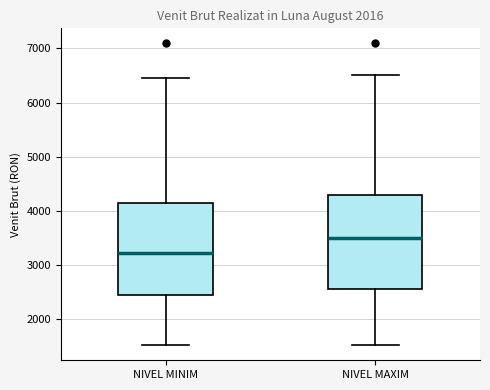

Reading left to right, read every box against the y-axis: the position of its median line, the range the box covers, and the ends of its whiskers. The values are not printed on the chart, so give them approximately, as read against the axis.

NIVEL MINIM: median 3200, box 2400 to 4200, whiskers 1500 to 6400
NIVEL MAXIM: median 3500, box 2600 to 4300, whiskers 1500 to 6500